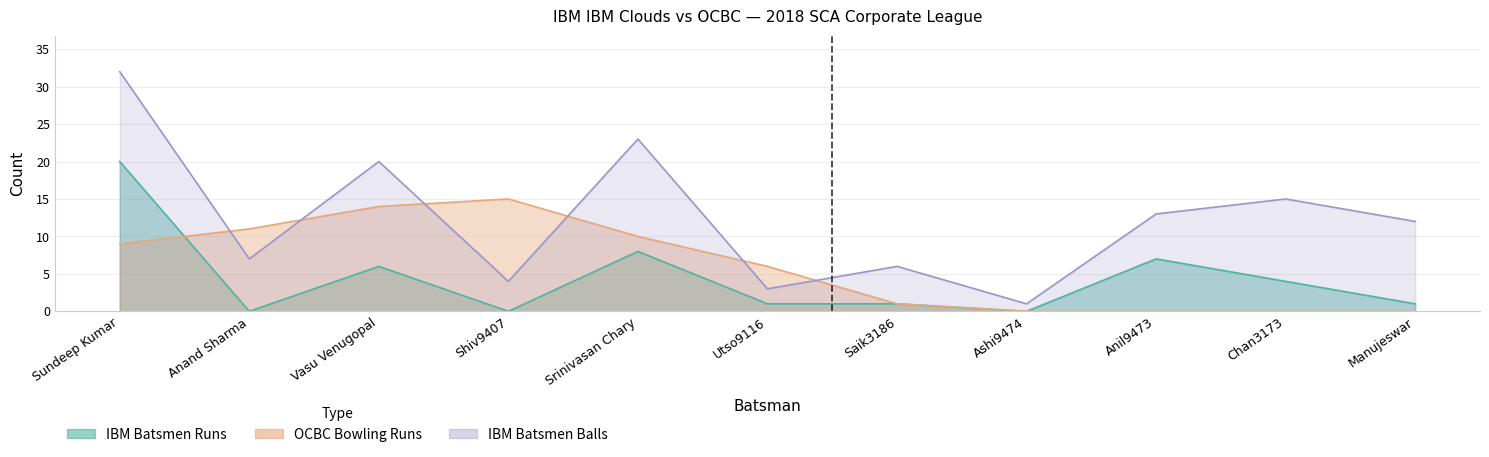

Is it true that IBM Batsmen Runs equals 4 at Chan3173?

True